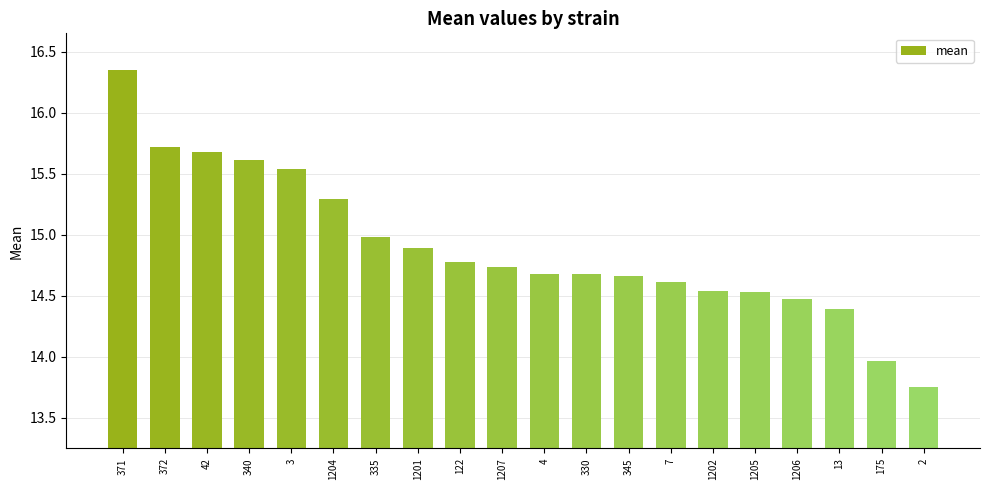

The value at 175 is 6.0. True or false?

False